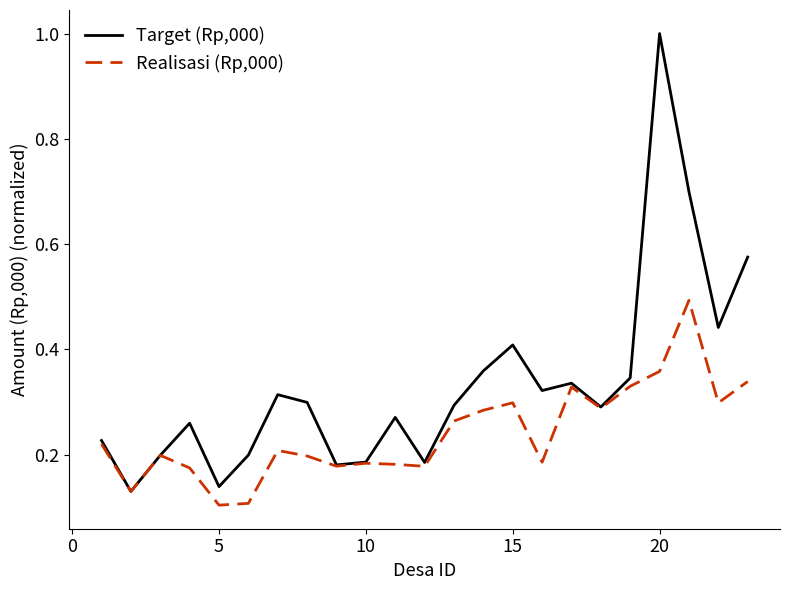

What is the maximum value shown in the chart?

1.0